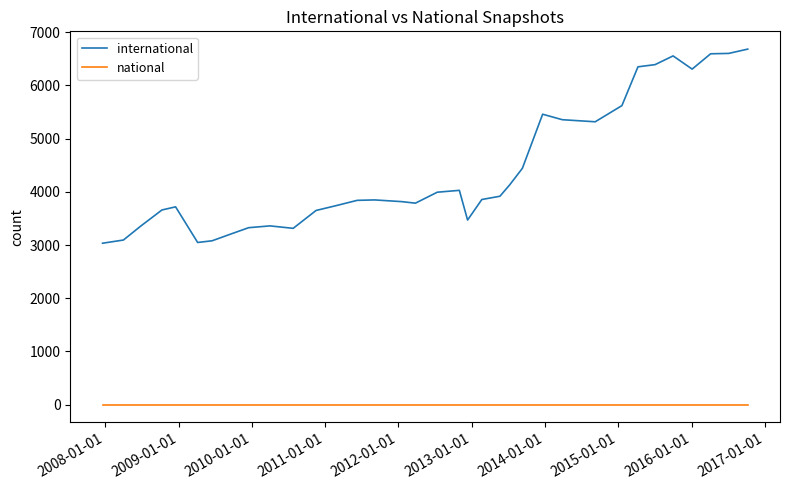

At how many categories does at least one series exceed 6464?

4